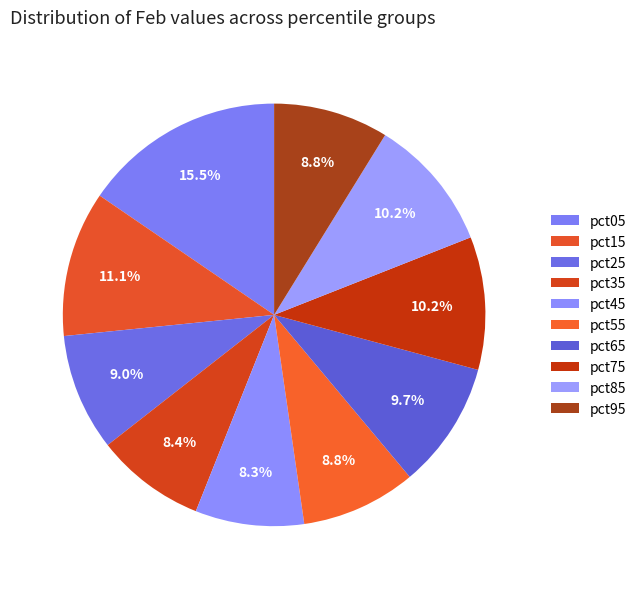

Is it true that pct35 is 16% of the pie?

False